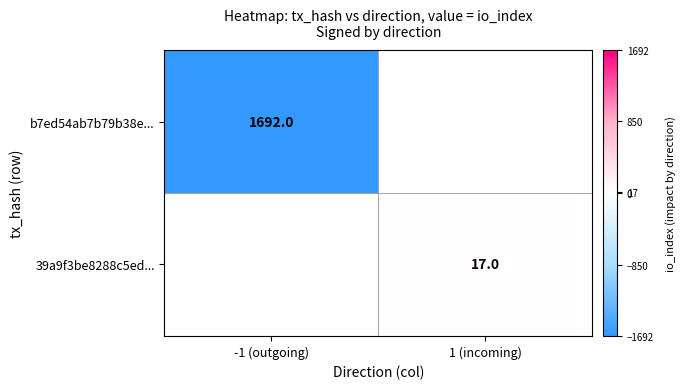

Is the value of 39a9f3be8288c5ed... at 1 (incoming) greater than the value of b7ed54ab7b79b38e... at -1 (outgoing)?

No